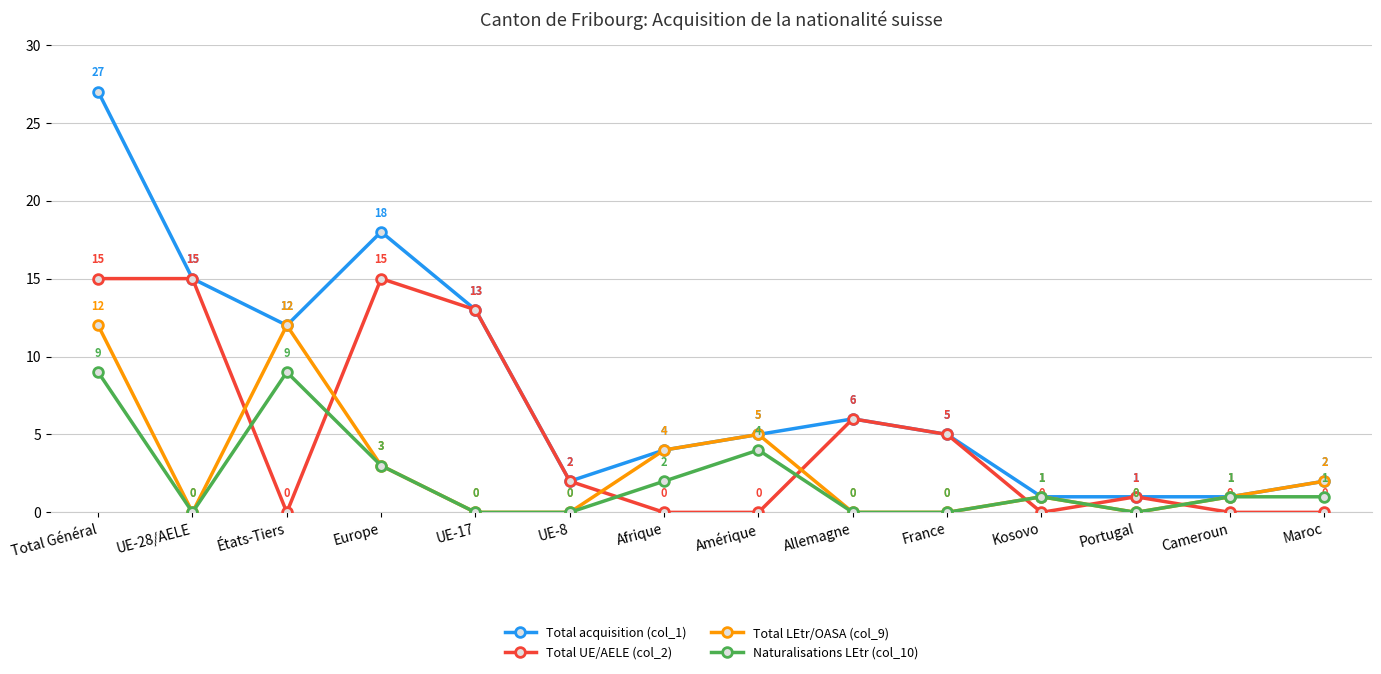

The value of Naturalisations LEtr (col_10) at Portugal is -6. True or false?

False